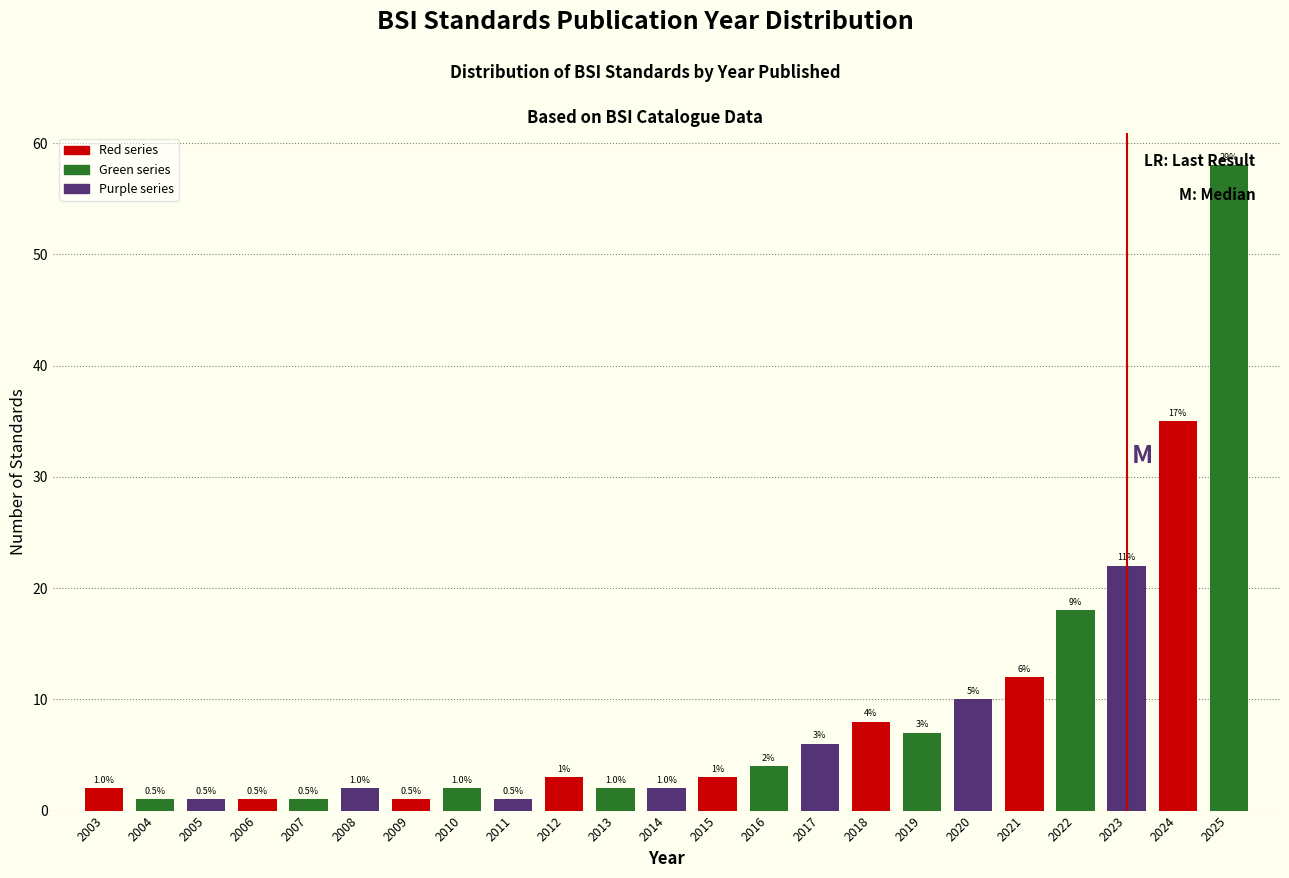

True or false: the data shows 1 at 2005.

True